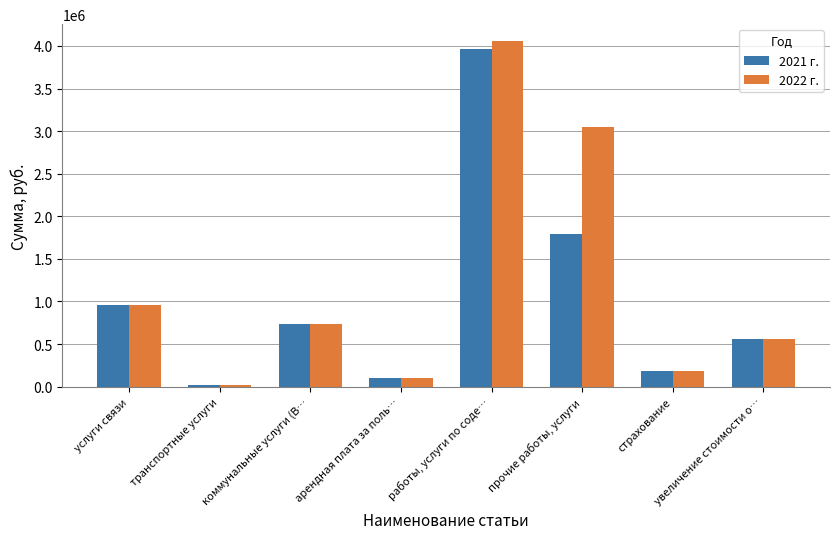

What are all the series names shown in the legend?

2021 г., 2022 г.